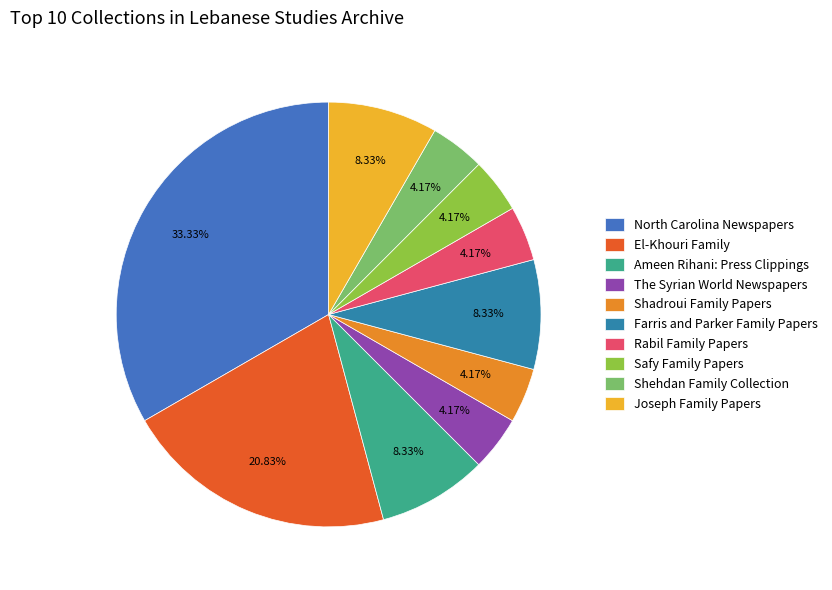

How many segments does this pie chart have?

10